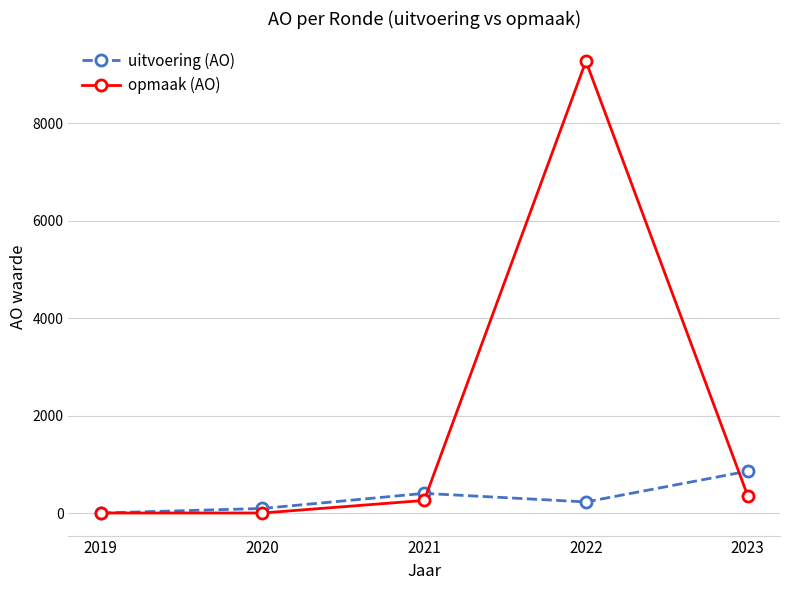

Is it true that uitvoering (AO) equals 5 at 2019?

True